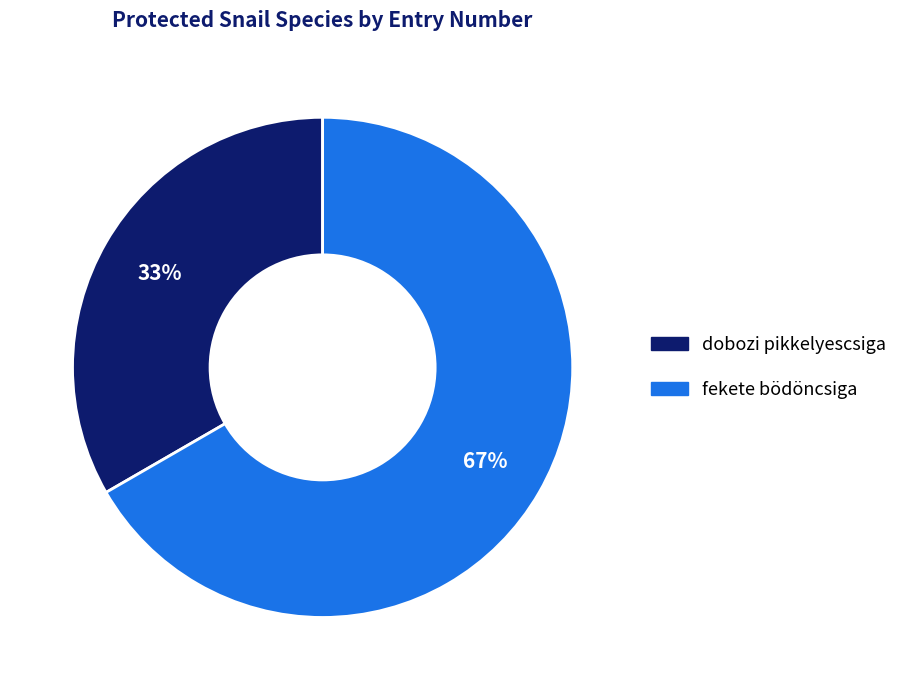

How many slices are in this pie chart?

2